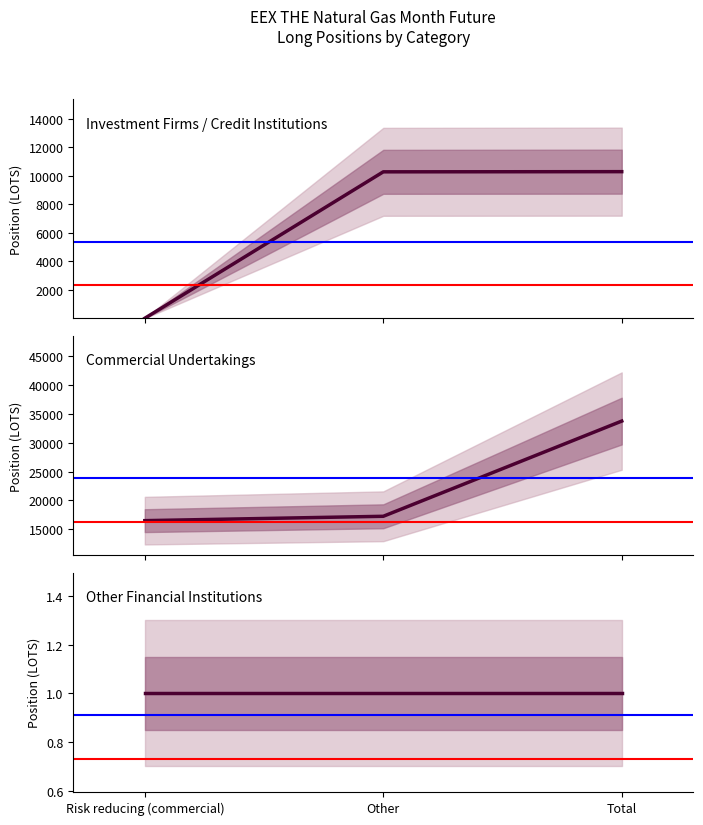

Which category has the lowest value across all series?

Risk reducing (commercial)